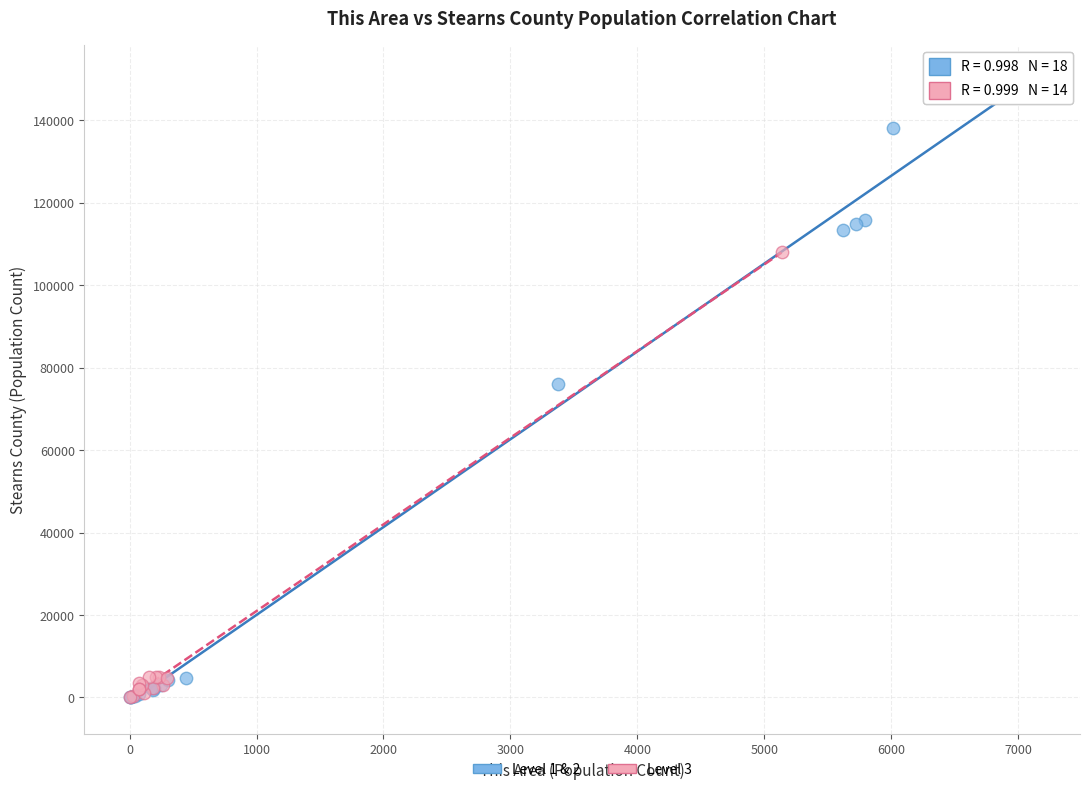

Which series has the widest spread of Y values?

Level 1 & 2